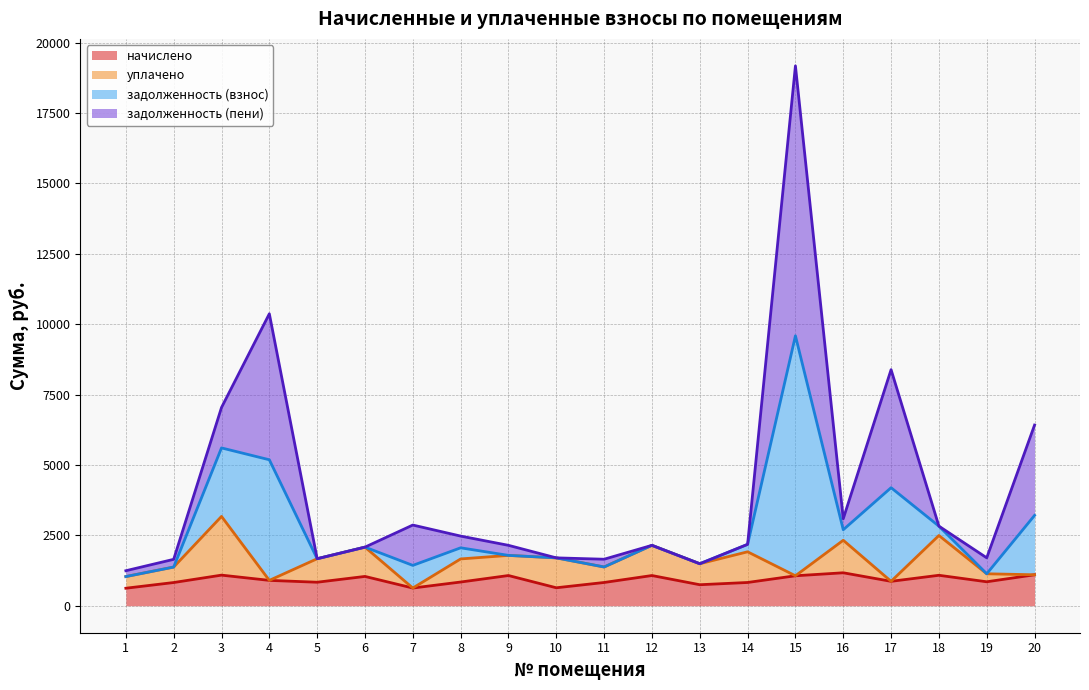

Is the value of начислено at 8 greater than the value of задолженность (взнос) at 14?

No